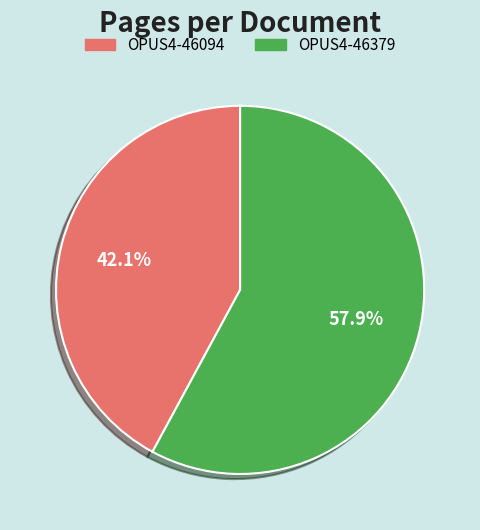

Do OPUS4-46094 and OPUS4-46379 together represent more than half of the pie?

Yes